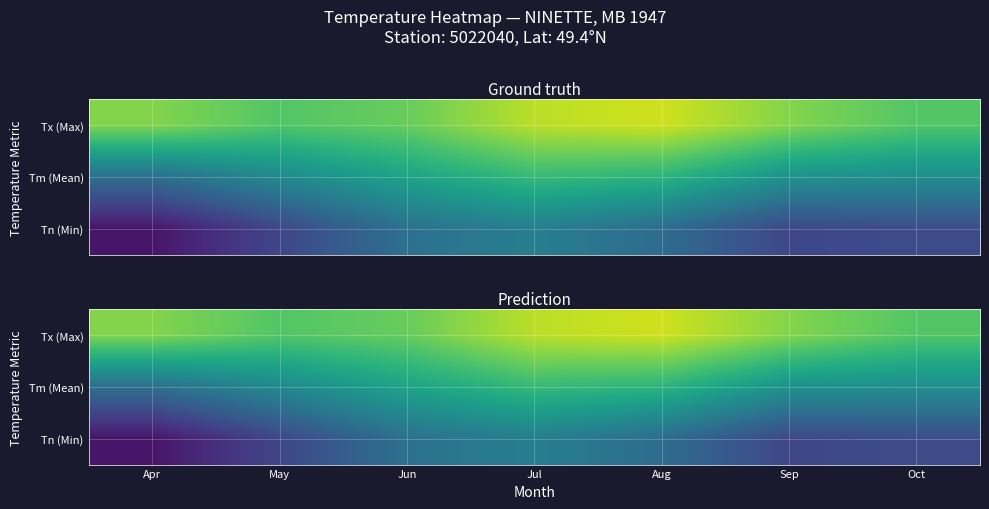

How many series are shown in this chart?

3